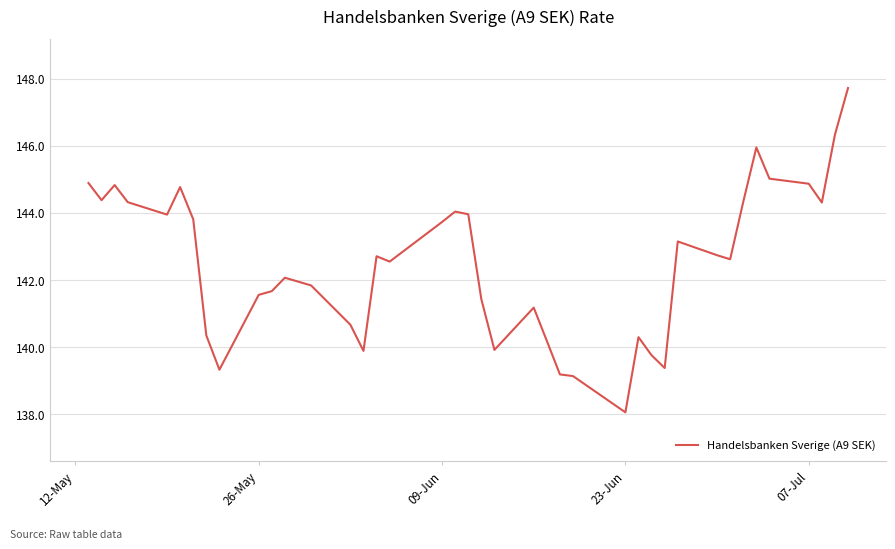

What is the difference between the maximum and minimum values?

9.7